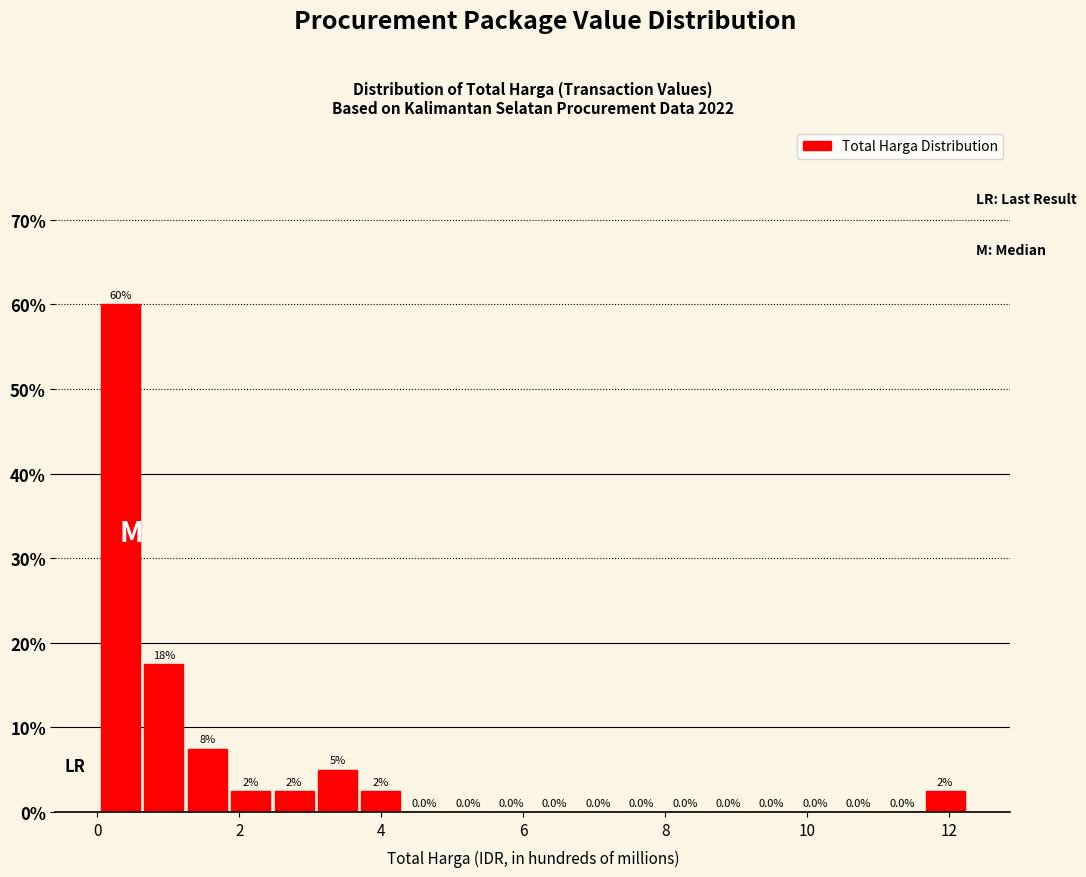

Read against the x-axis, roughly where is the centre of the tallest bar?

0.4